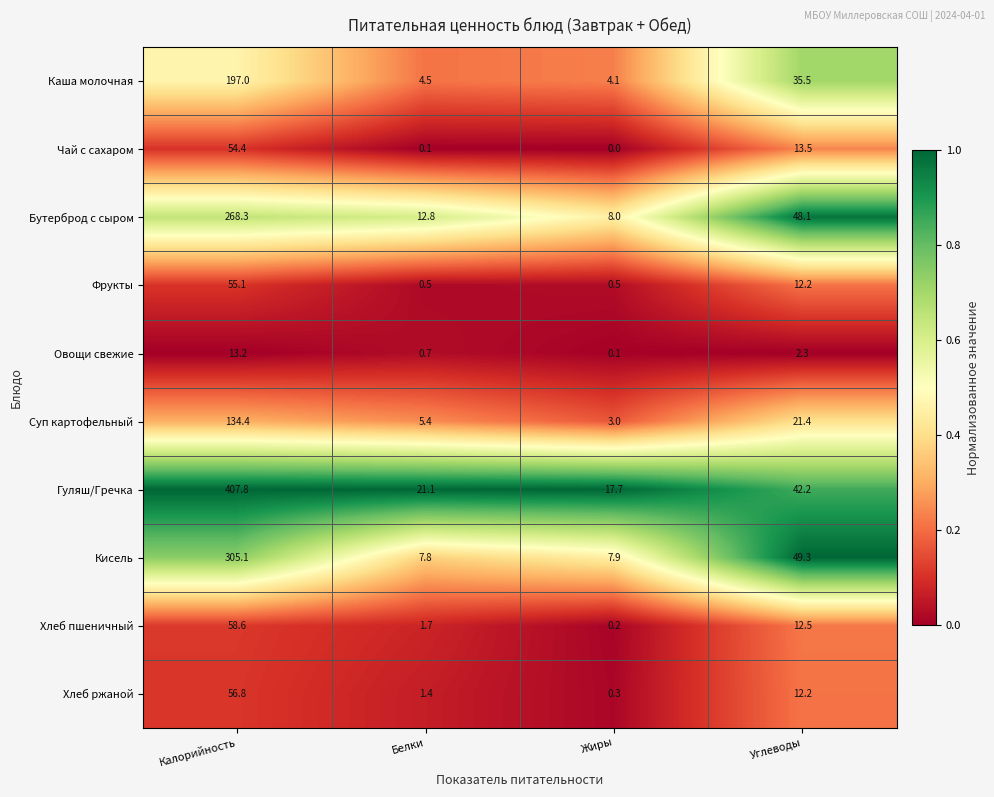

Which label corresponds to the largest value in the chart?

Калорийность